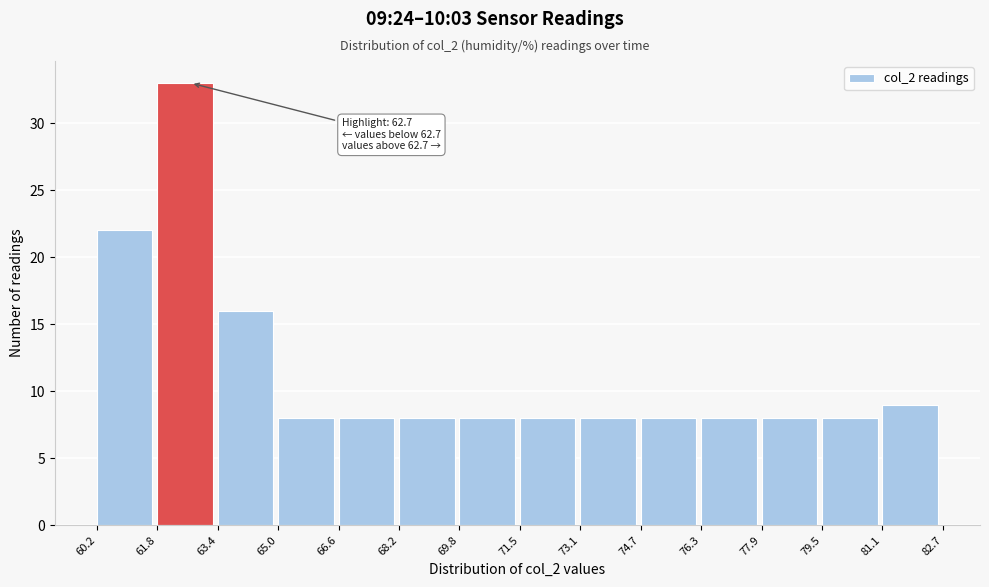

Which range on the x-axis has the tallest bar?

61.8 to 63.4